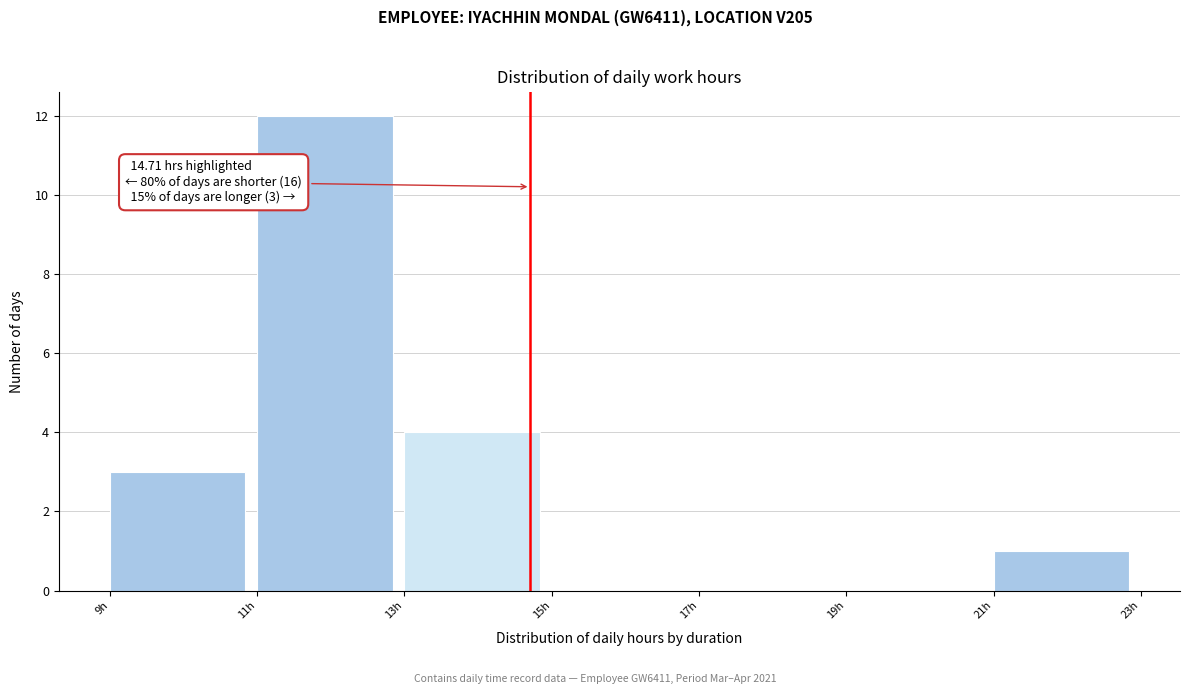

Over which range of the x-axis is the bar tallest?

11 to 13